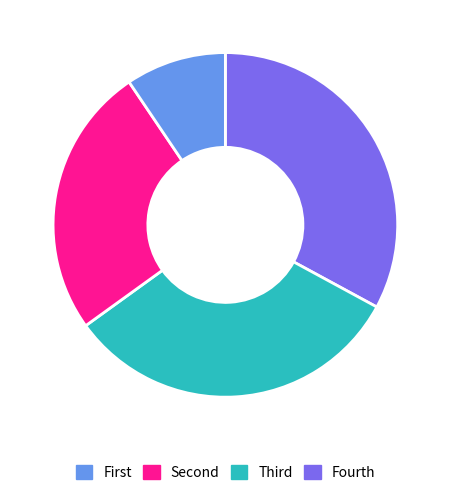

Is there a majority slice in this chart?

No